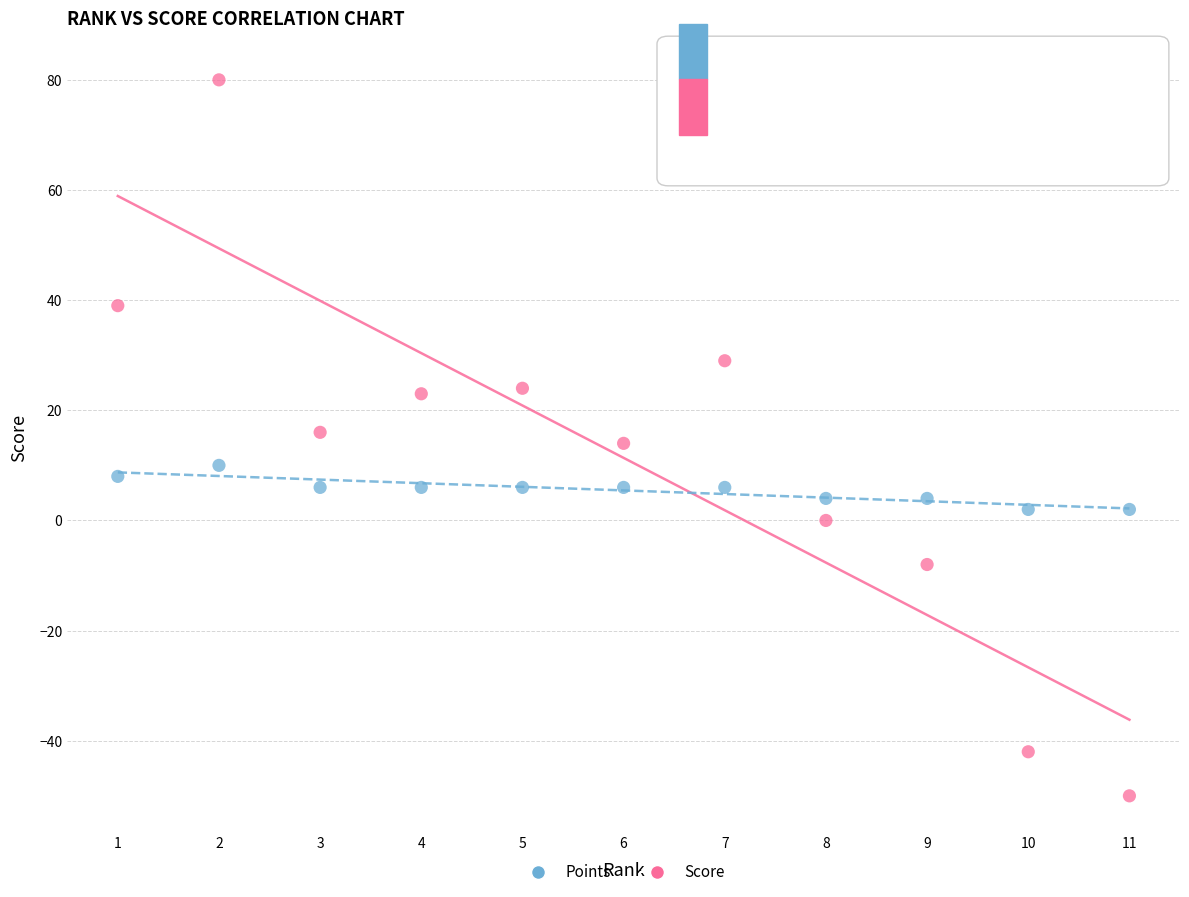

Which series has the widest spread of Y values?

Score